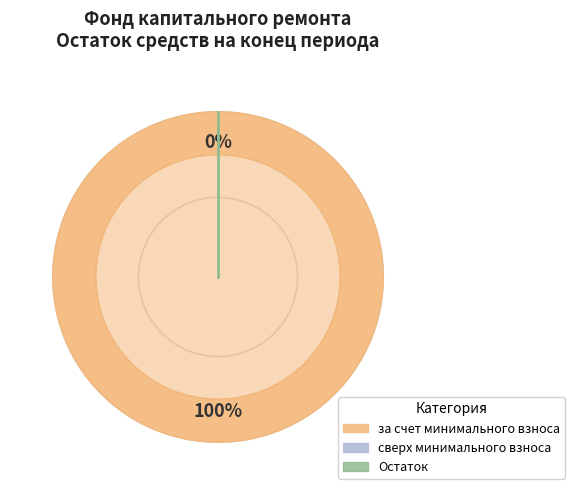

Is there any slice that represents more than half of the pie?

Yes